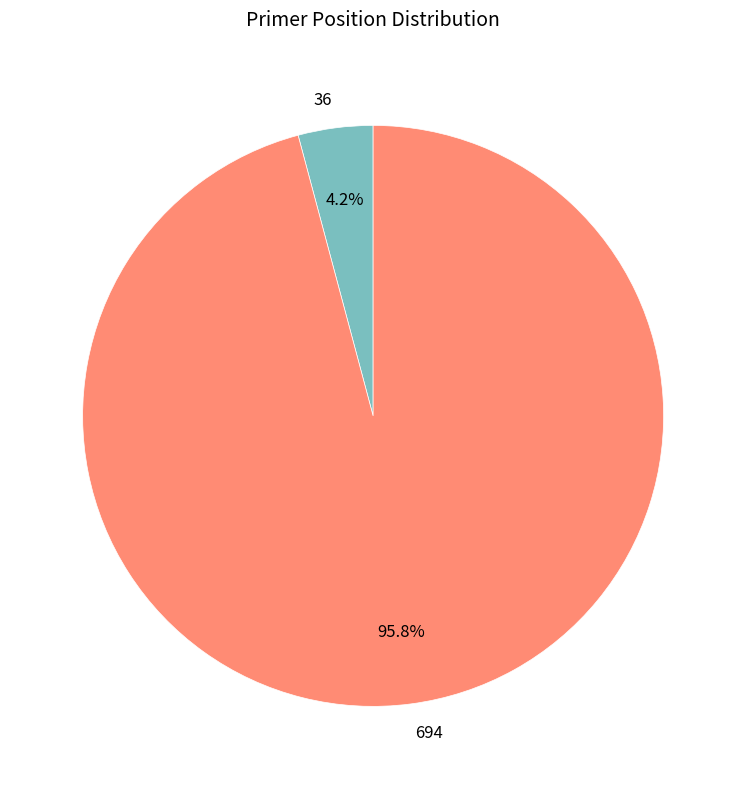

How many segments does this pie chart have?

2